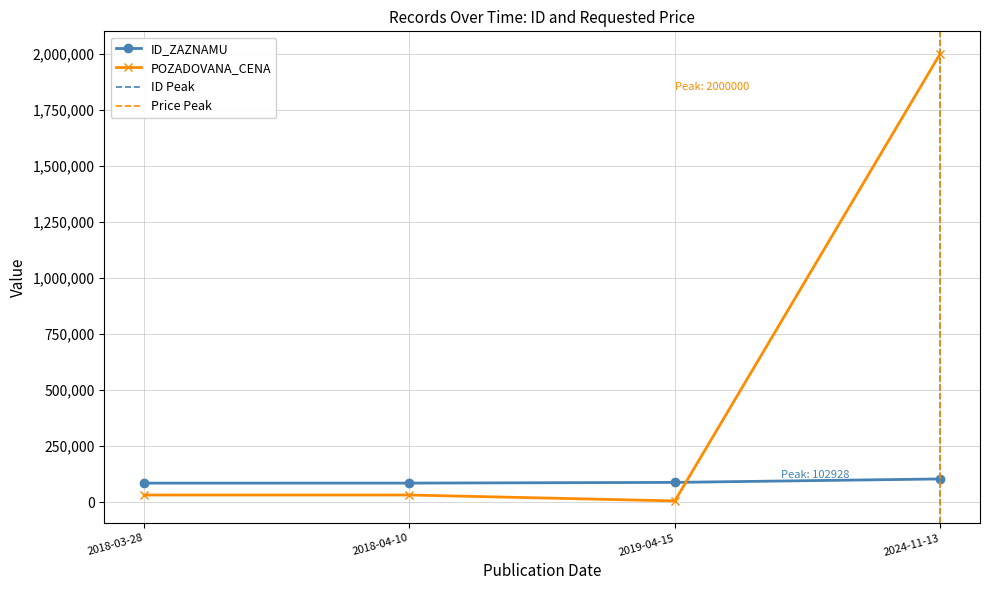

What is the difference between the maximum and minimum values in the POZADOVANA_CENA series?

1995070